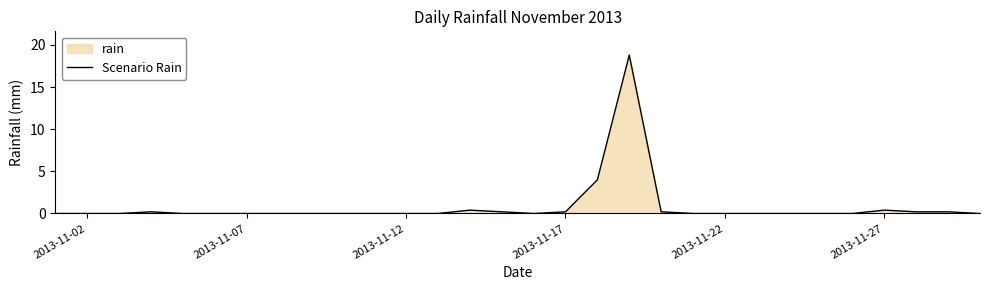

What is the value of the 15th point from the left?

0.2